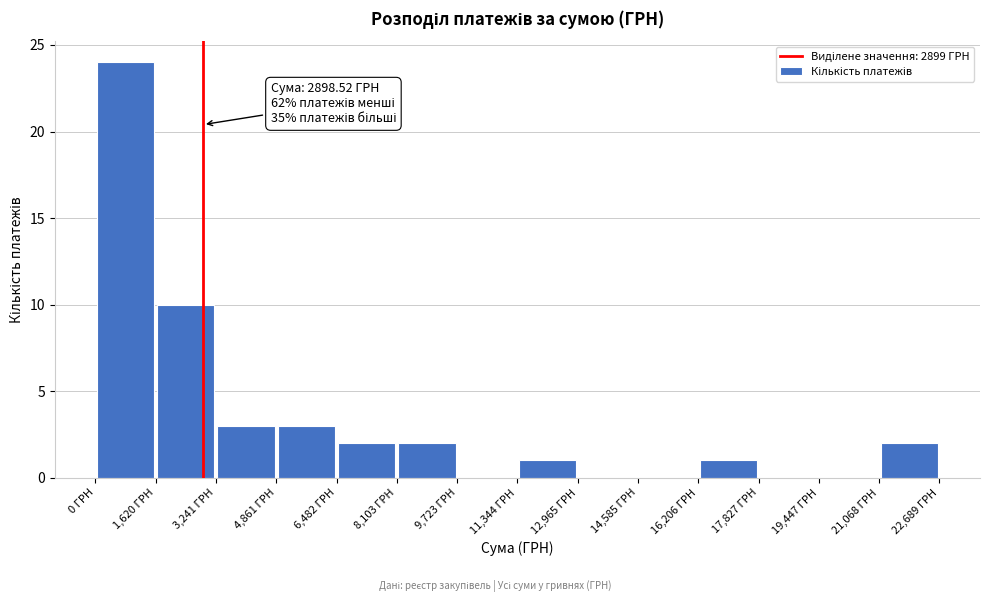

Which range on the x-axis has the tallest bar?

0 to 1600